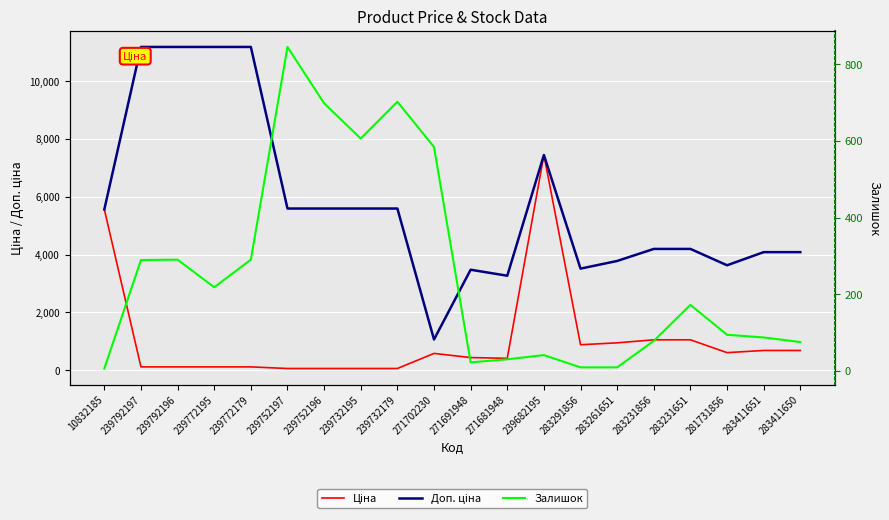

Is this an area chart (filled region under the line)?

No